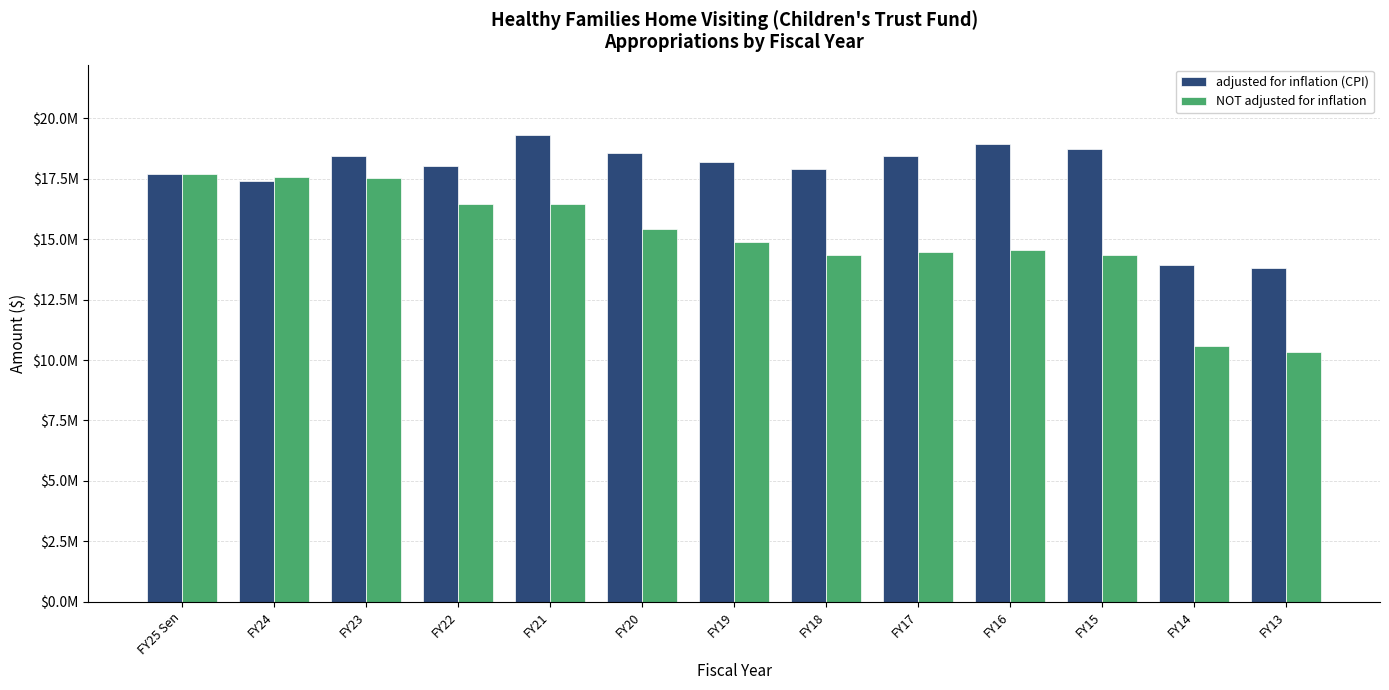

What are all the series names shown in the legend?

adjusted for inflation (CPI), NOT adjusted for inflation